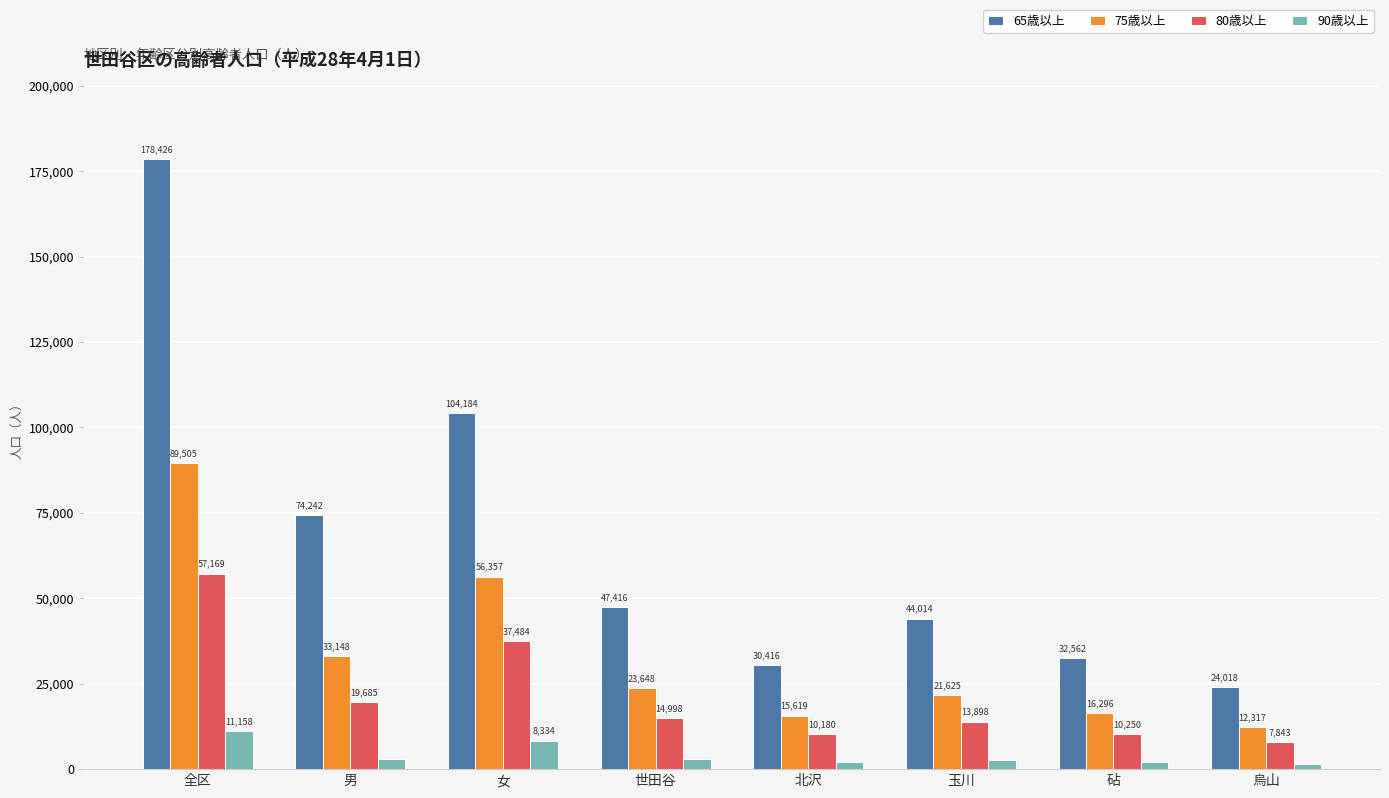

At which label is 75歳以上 closest to 50911?

女